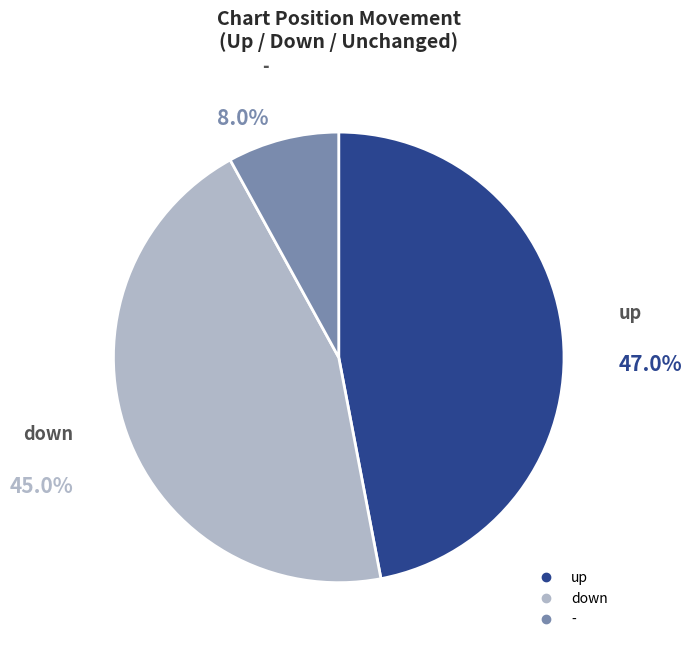

Count the number of slices in the pie.

3